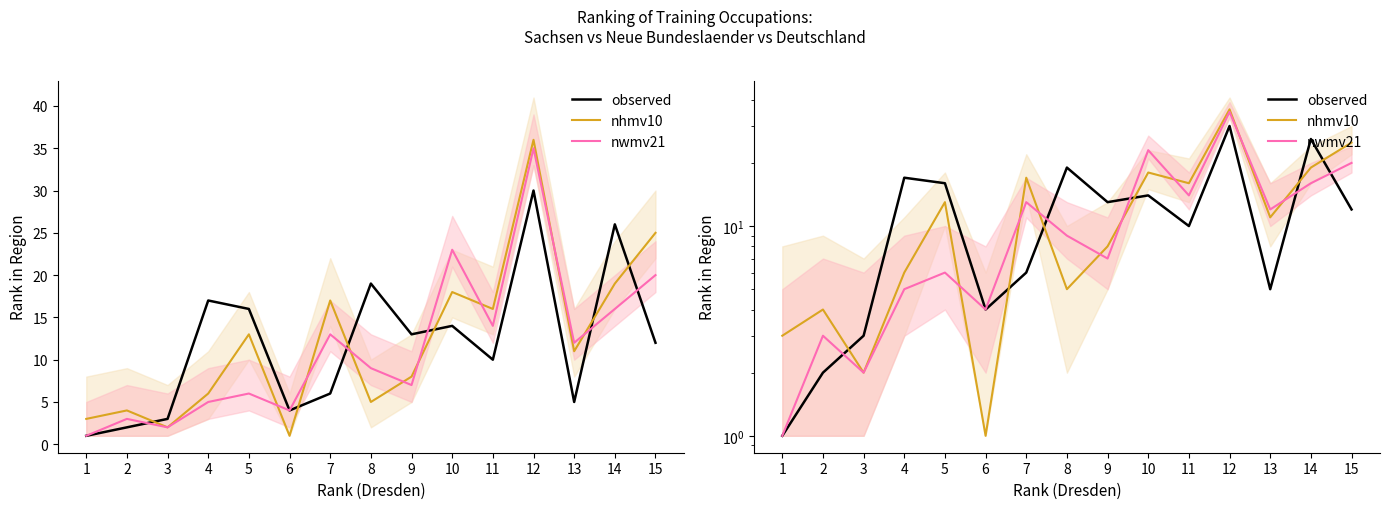

Which series changed the most between 1 and 11?

nhmv10